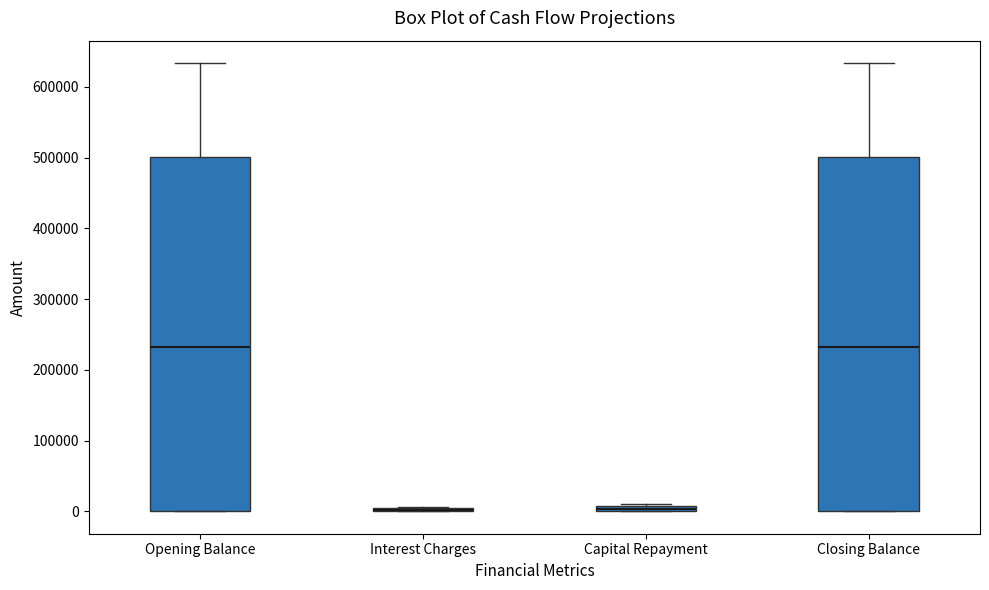

Where is the upper edge of the box for Opening Balance on the y-axis? The values are not printed on the chart, so give them approximately, as read against the axis.

500000